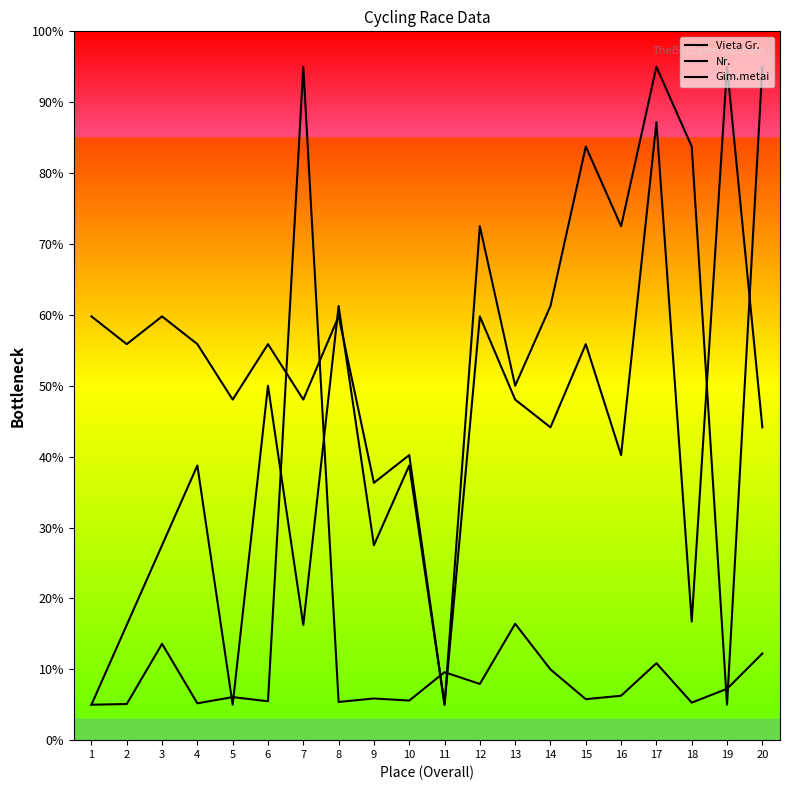

Is this an area chart (filled region under the line)?

No